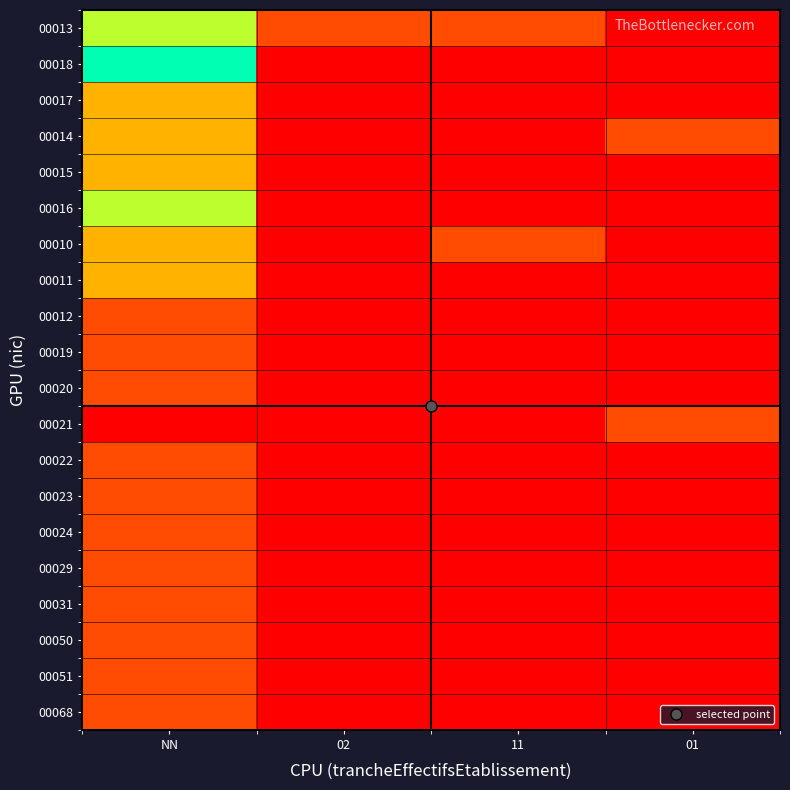

What is the spread (max minus min) of values at 11?

1